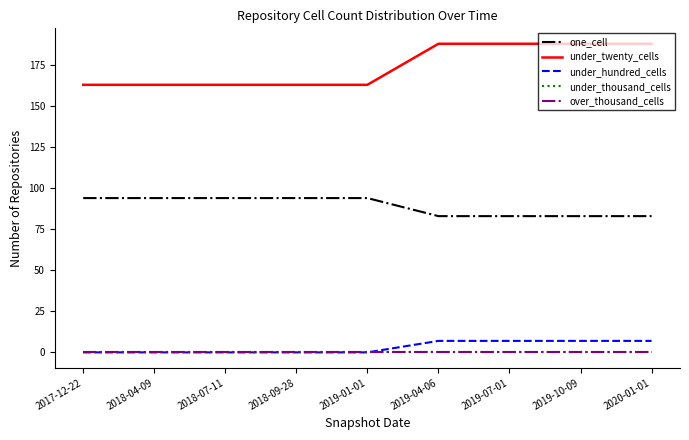

True or false: one_cell and under_twenty_cells cross at least once.

False